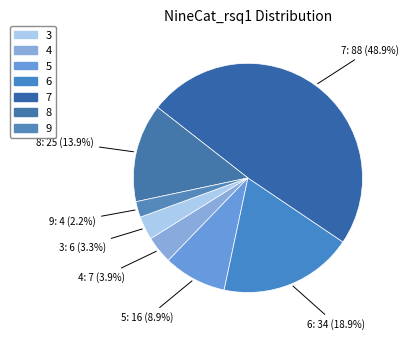

How many segments does this pie chart have?

7